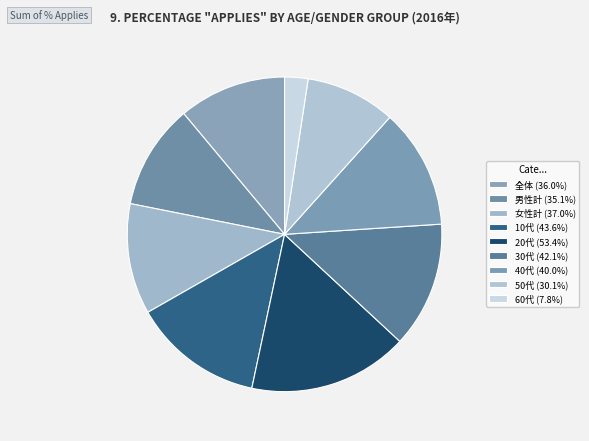

Which category has the biggest portion of the pie?

20代